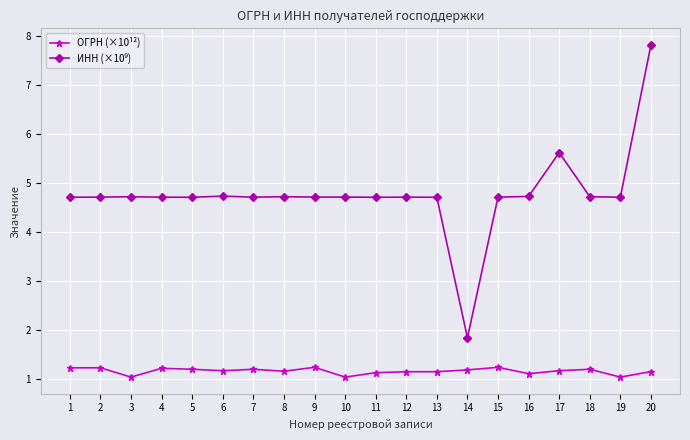

What is the maximum value for ОГРН (×10¹²)?

1.2